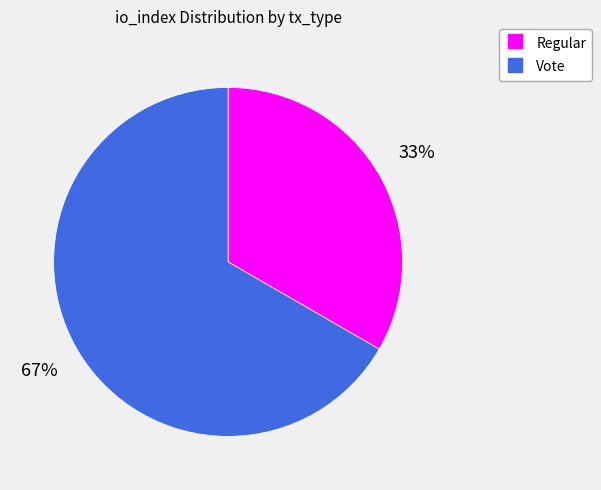

To the nearest percent, what is the average slice percentage?

50%